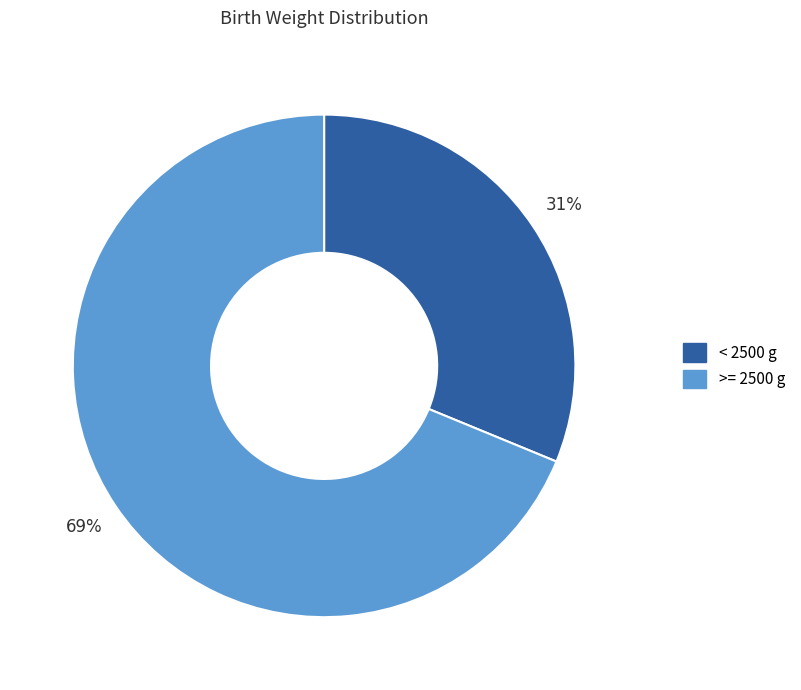

Approximately how many times larger is the value at >= 2500 g compared to < 2500 g?

2.2